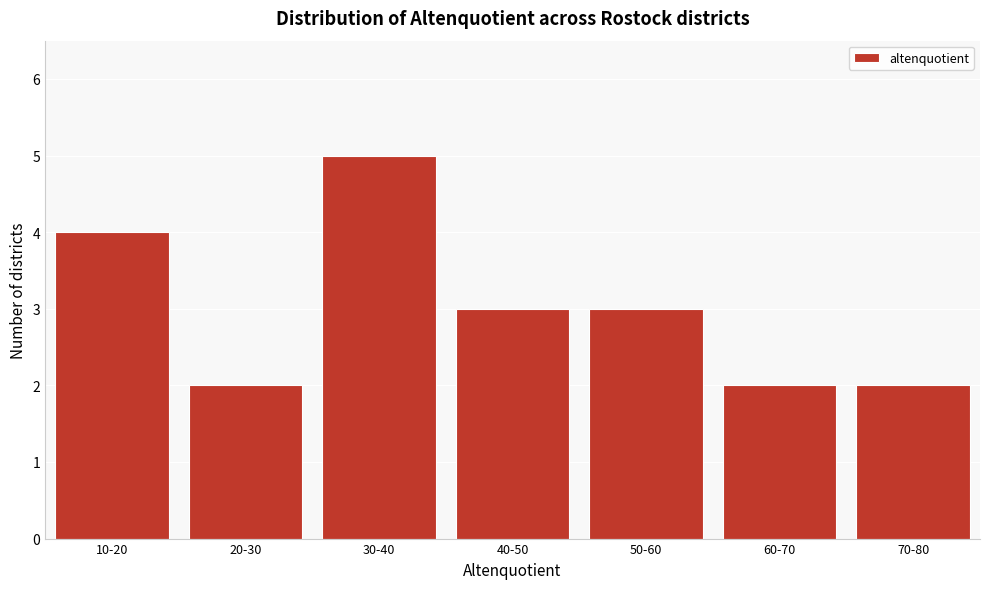

Reading left to right, transcribe all the data shown in this chart.

10-20=4	20-30=2	30-40=5	40-50=3	50-60=3	60-70=2	70-80=2